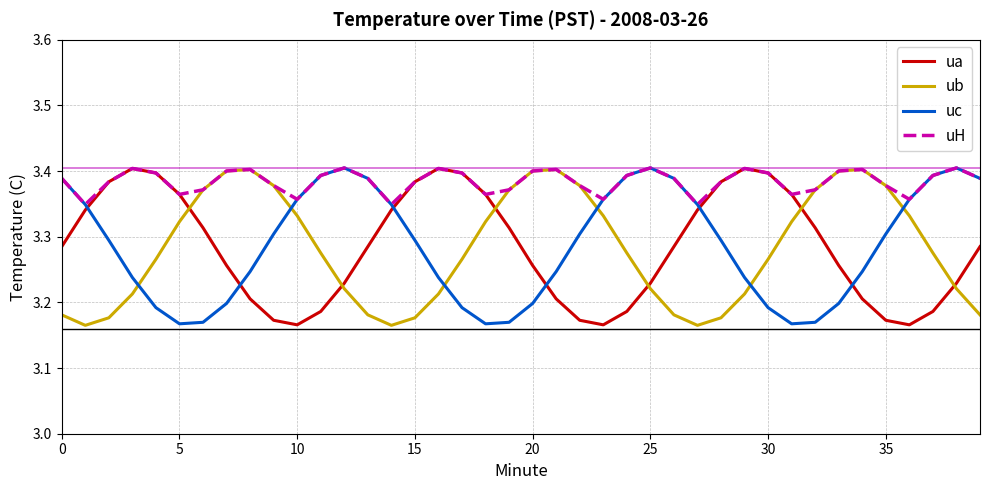

True or false: ua and uc cross at least once.

True